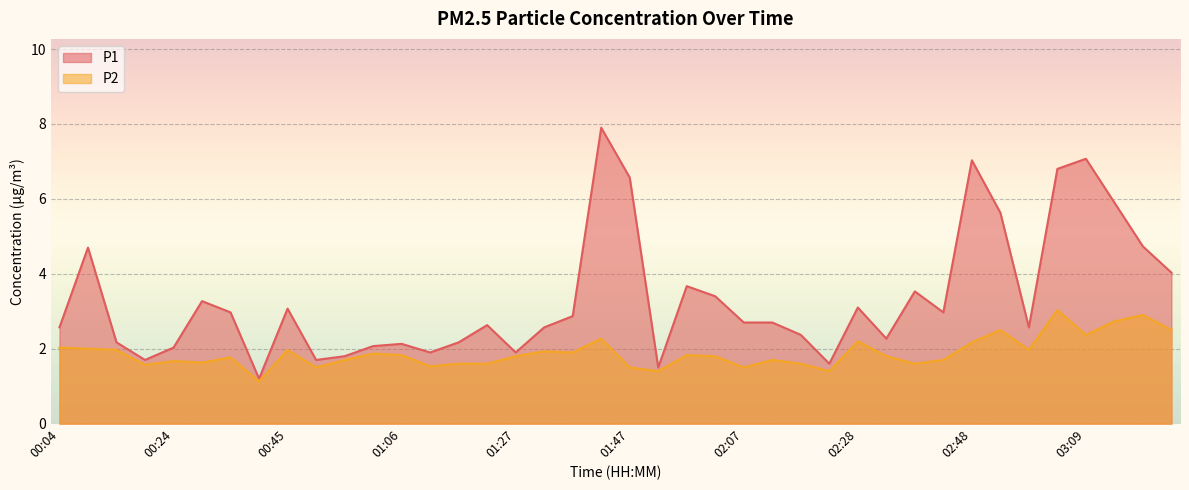

At which label is P2 closest to 2?

00:09